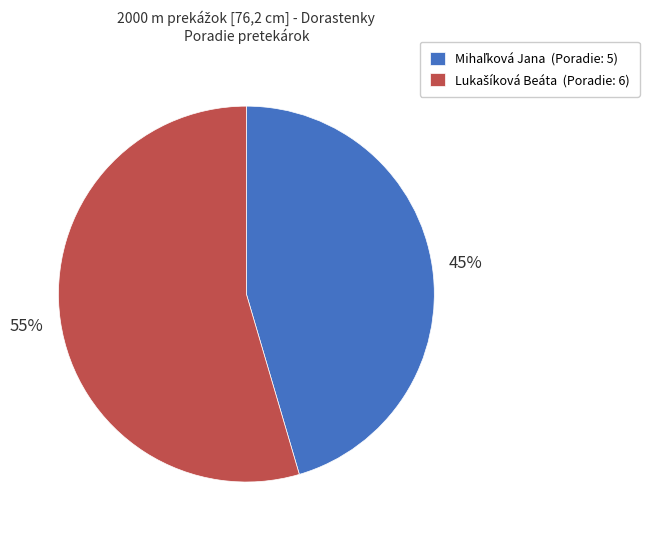

Is there any slice that represents more than half of the pie?

Yes